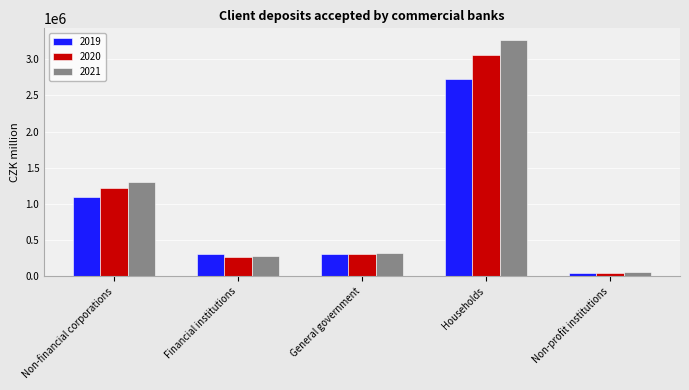

What is the greatest value displayed?

3264685.5